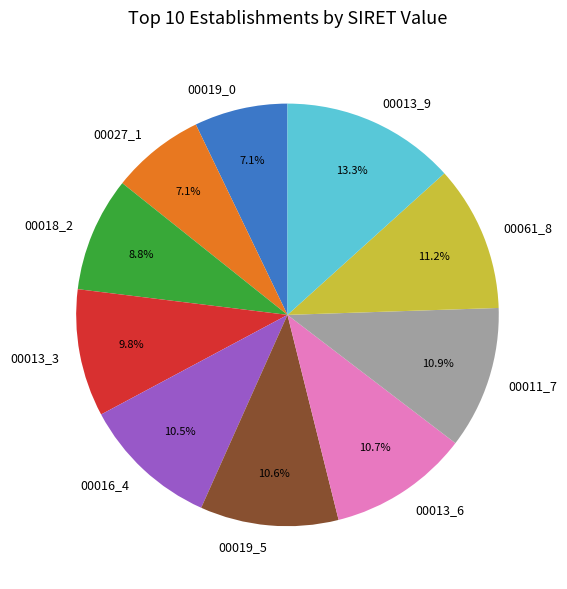

Is the sum of 00011_7 and 00061_8 greater than half?

No